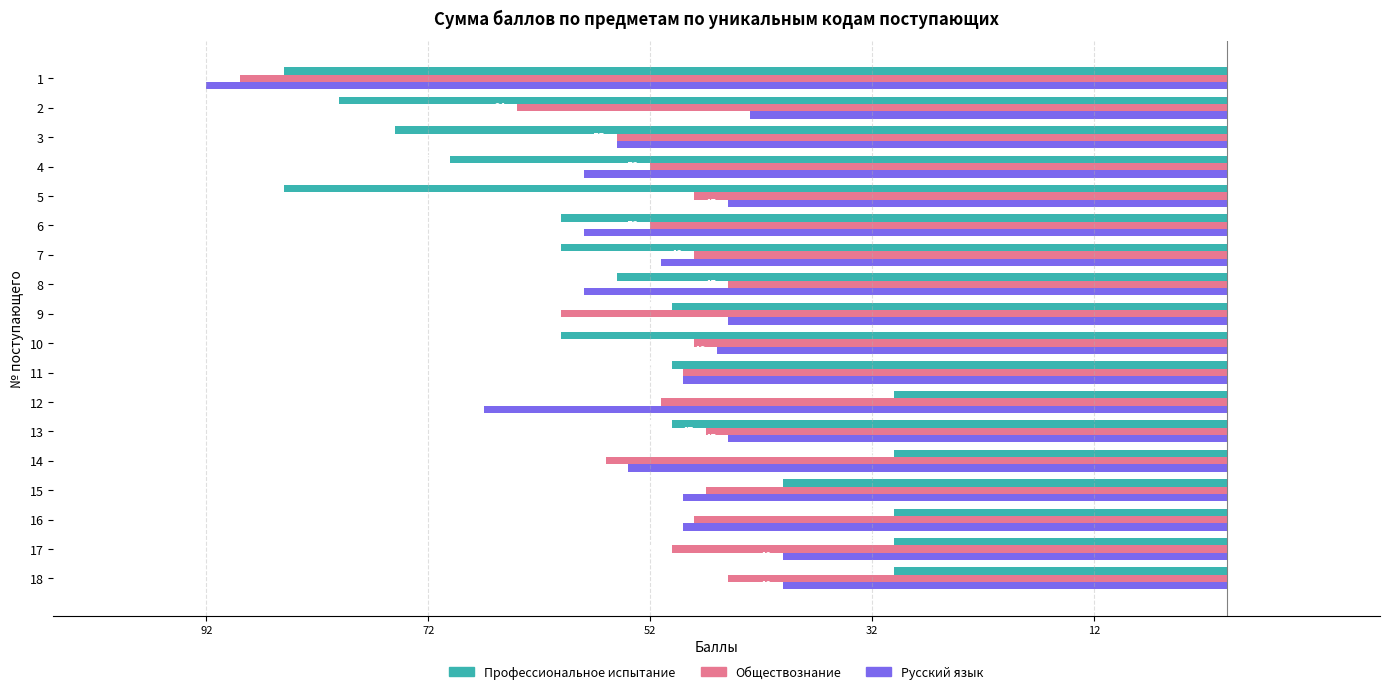

Reading left to right, list all the values displayed in this chart.

Профессиональное испытание: -85	-80	-75	-70	-85	-60	-60	-55	-50	-60	-50	-30	-50	-30	-40	-30	-30	-30
Обществознание: -89	-64	-55	-52	-48	-52	-48	-45	-60	-48	-49	-51	-47	-56	-47	-48	-50	-45
Русский язык: -92	-43	-55	-58	-45	-58	-51	-58	-45	-46	-49	-67	-45	-54	-49	-49	-40	-40